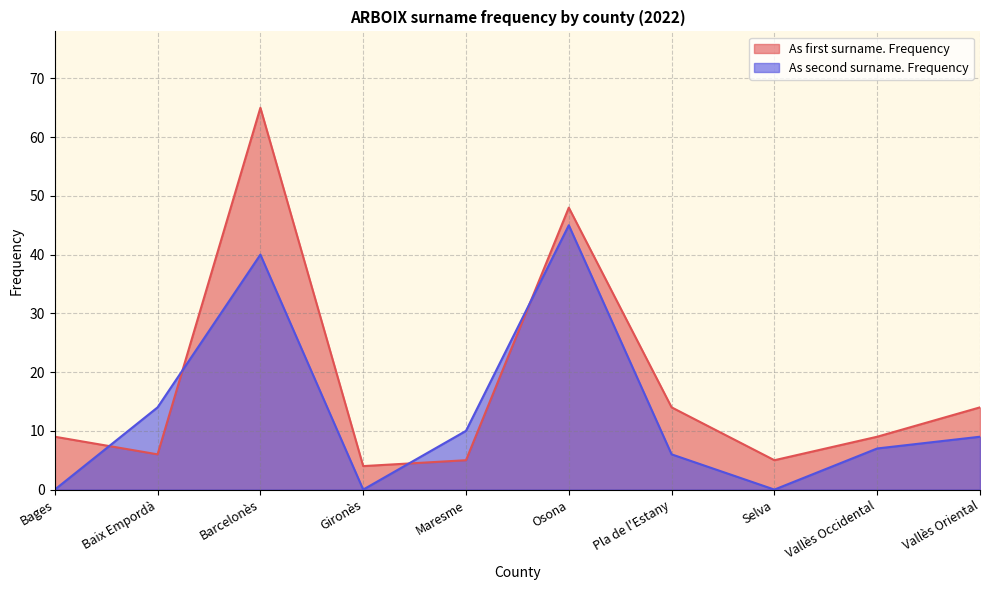

Which has a higher value, Pla de l'Estany or Baix Empordà?

Pla de l'Estany